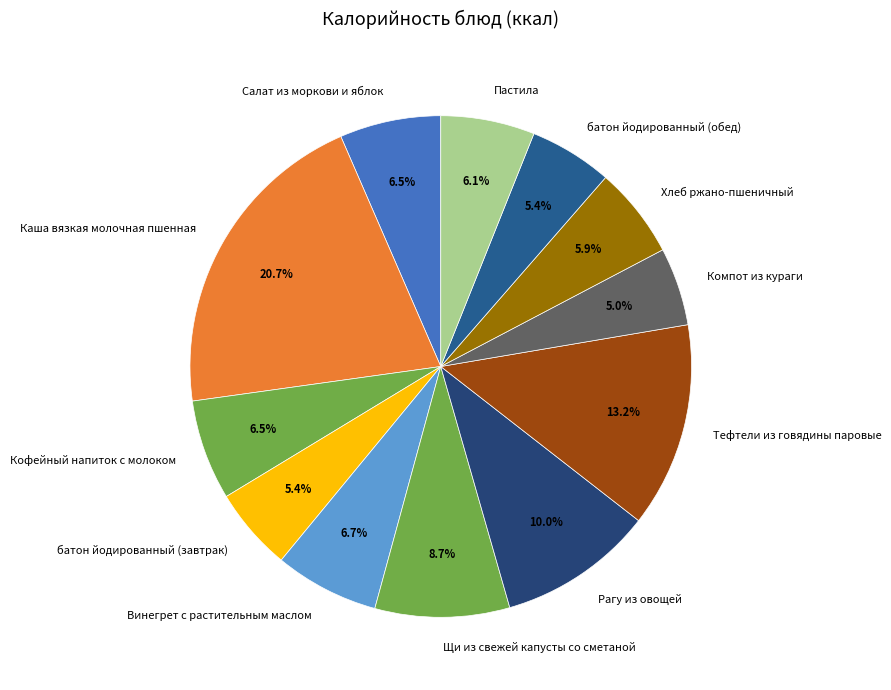

To the nearest percent, what percentage of the pie is Рагу из овощей?

10%